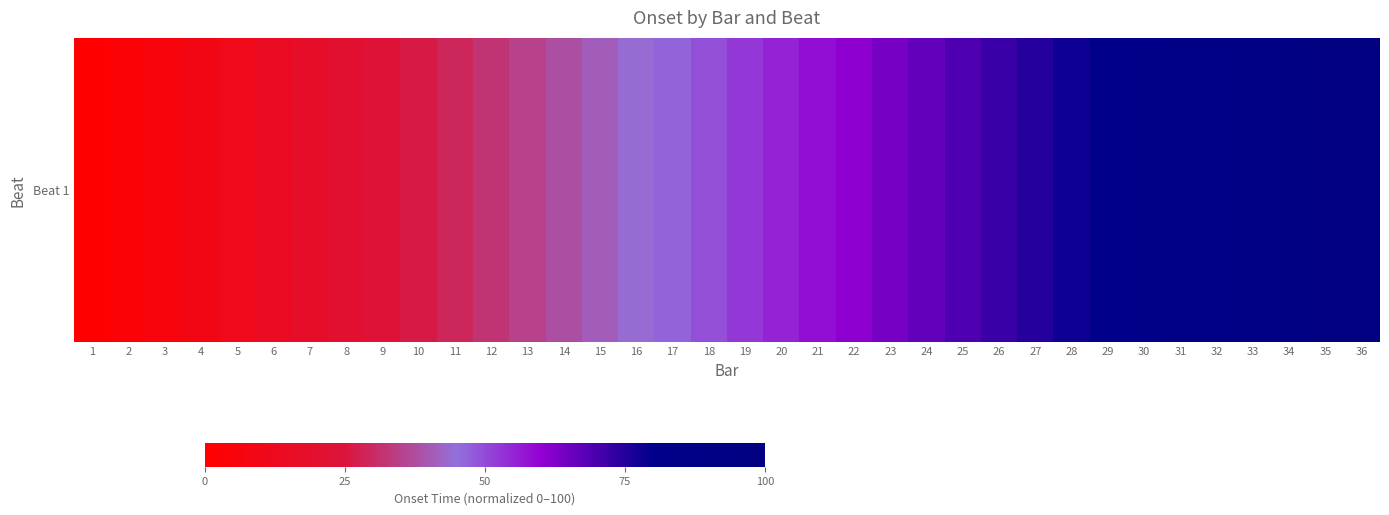

Is it true that the value at 13 is 54.2?

False